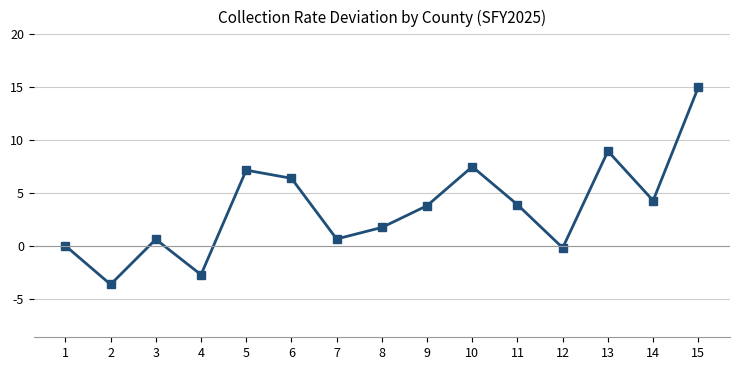

Between 11 and 8, which is larger?

11